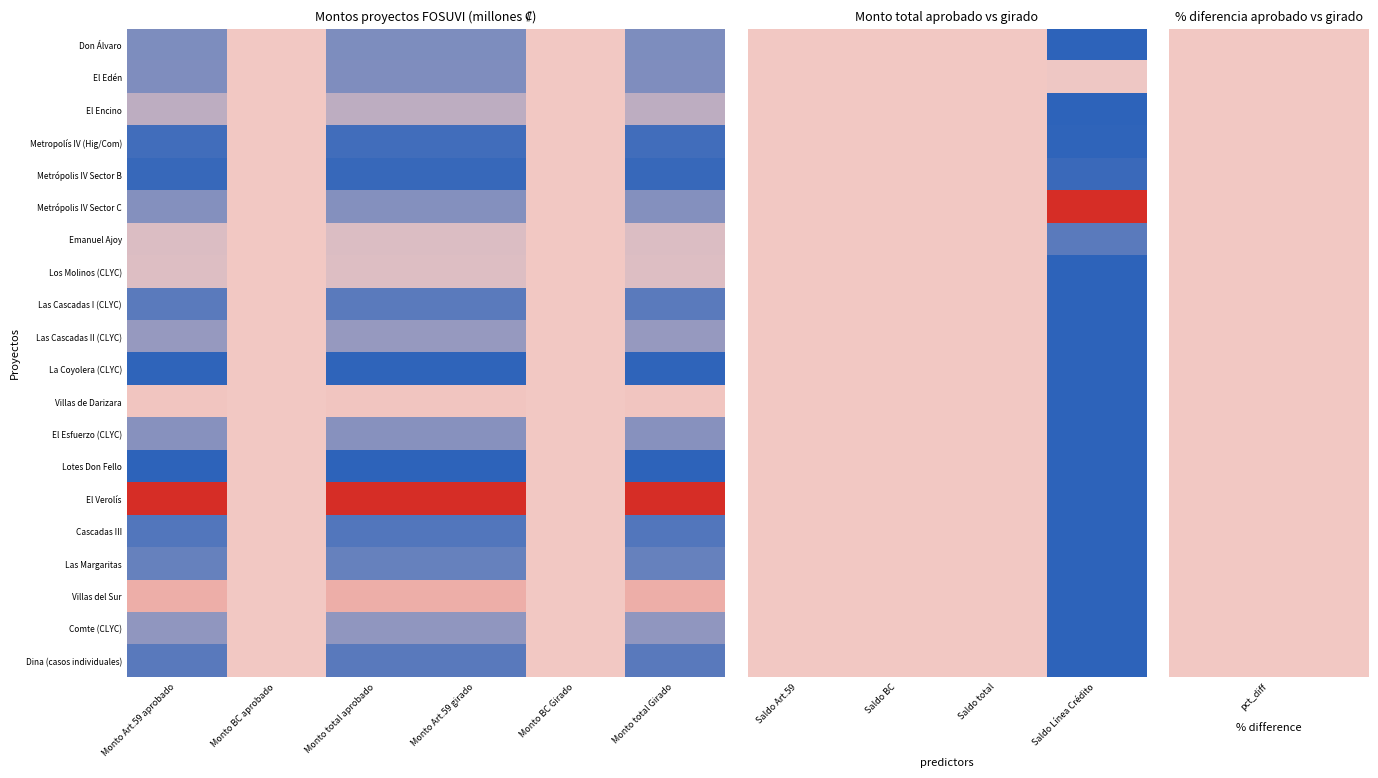

Which category has the highest value across all series?

Saldo Línea Crédito